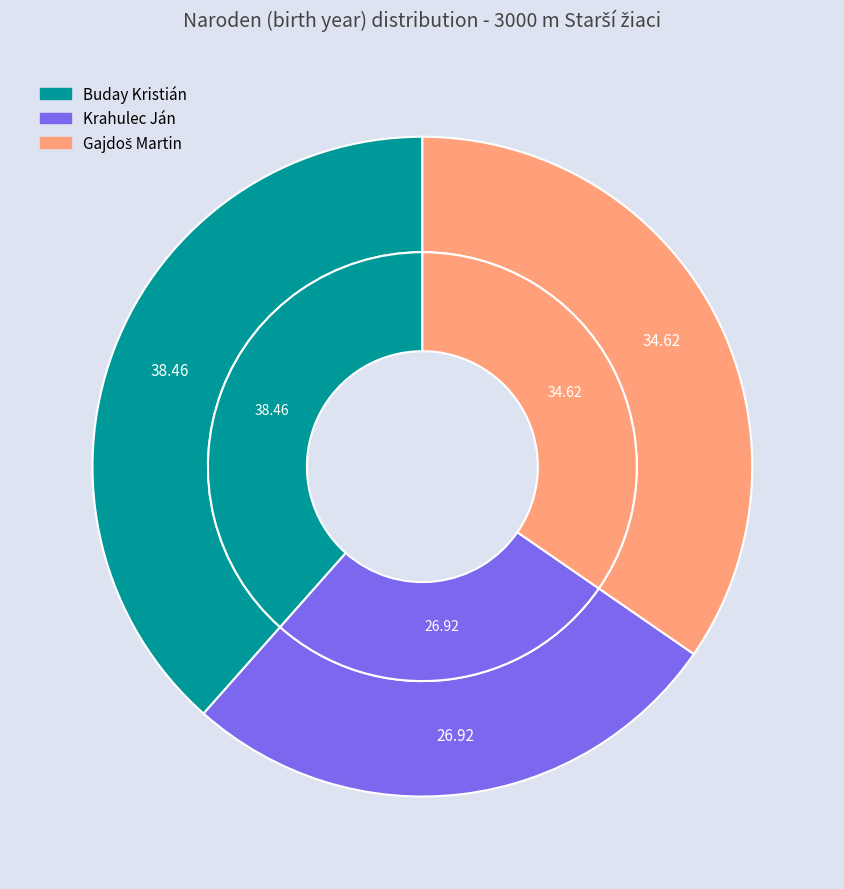

Count the number of slices in the pie.

3